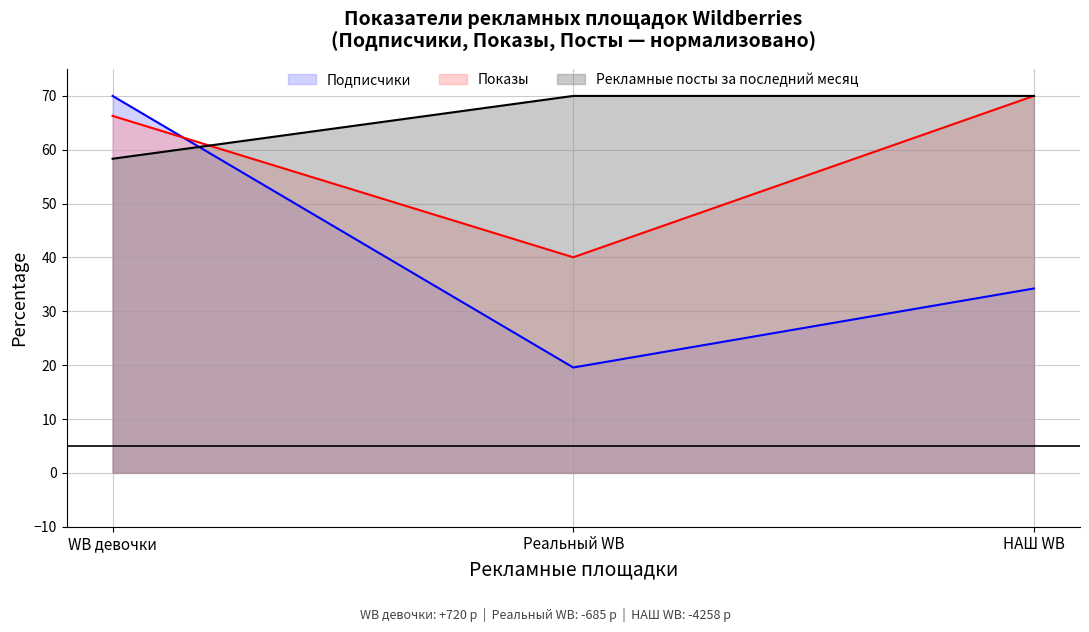

Where is Подписчики nearest to the value 44?

НАШ WB